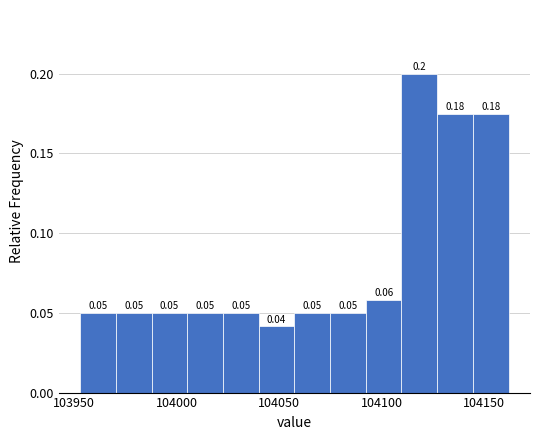

Around what value on the x-axis is the tallest bar? Give the approximate position of its centre, as read against the axis.

104120